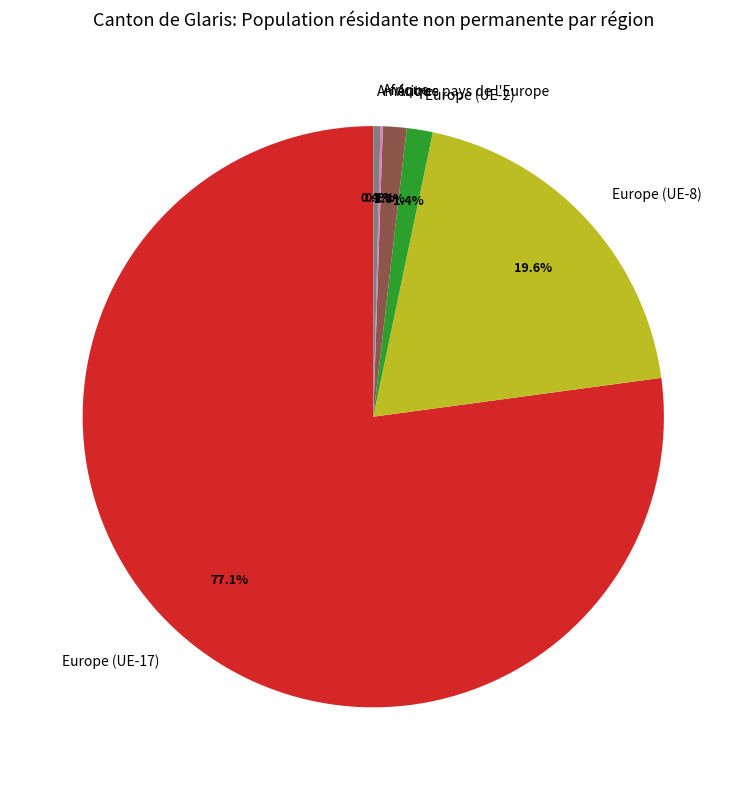

Which slice represents more than half of the pie?

Europe (UE-17)